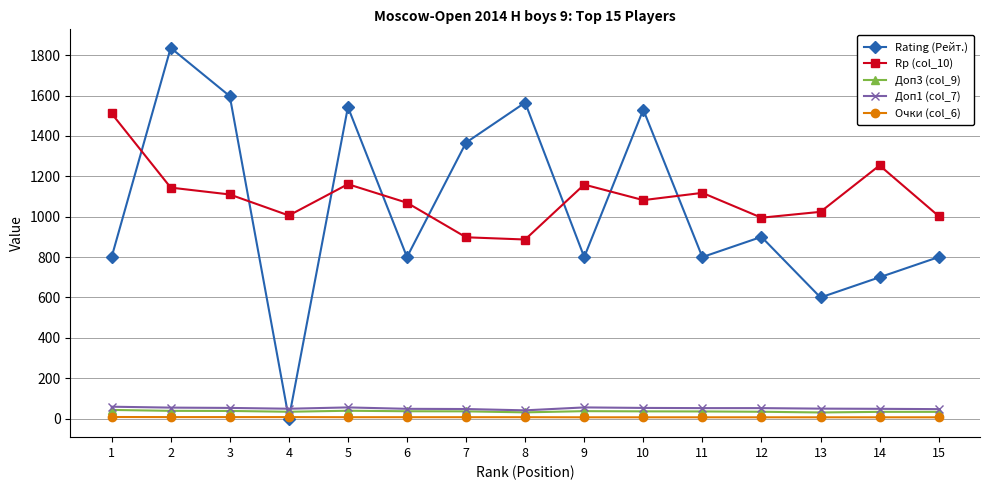

What is the sum of the Rating (Рейт.) values at 5 and 13?

2143.0